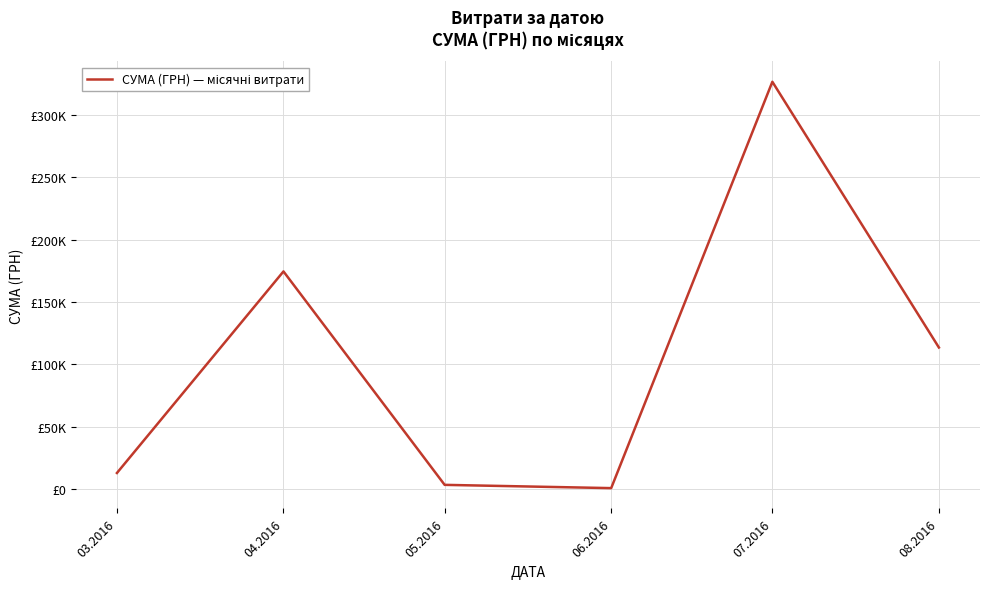

Is this an area chart (filled region under the line)?

No